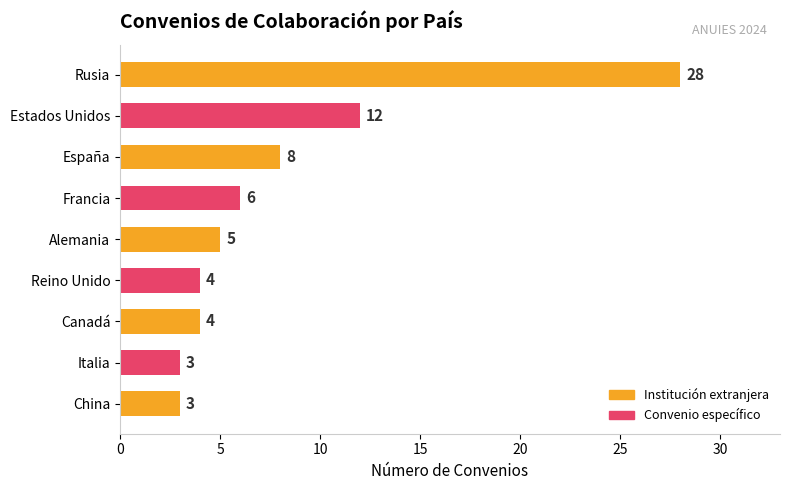

What is the difference between the second highest and second lowest values?

9